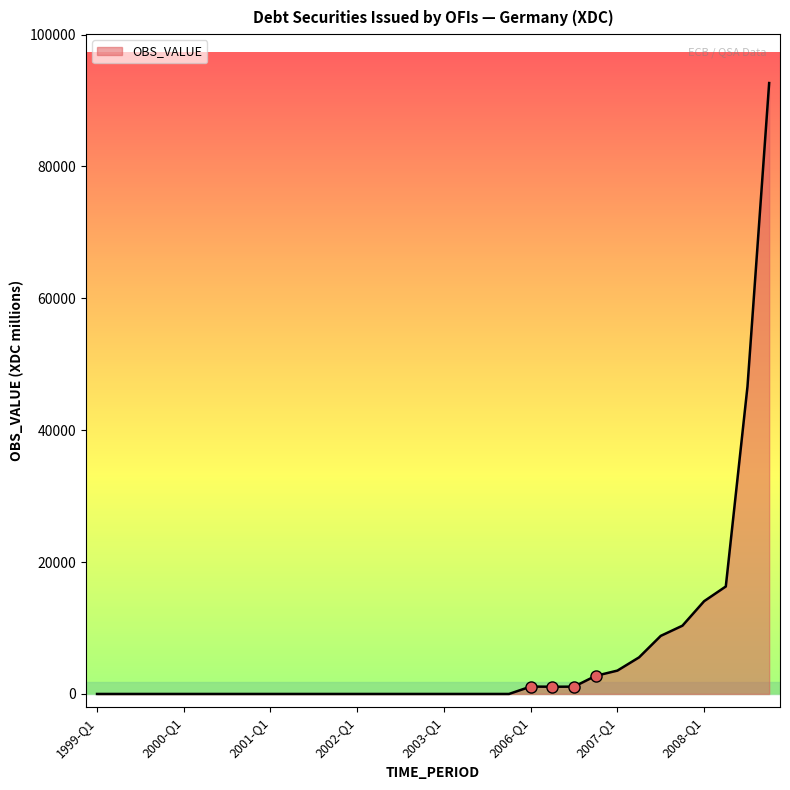

What is the maximum value shown in the chart?

92648